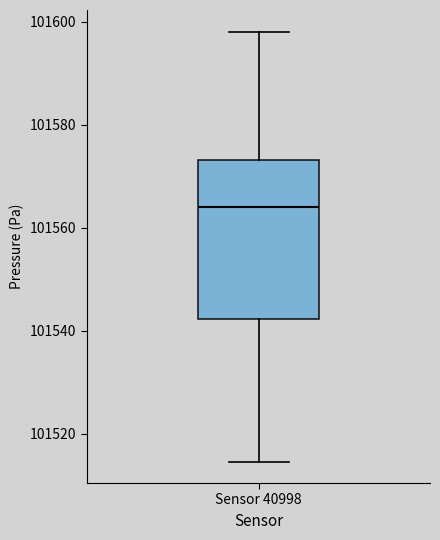

Where is the lower edge of the box for Sensor 40998 on the y-axis? The values are not printed on the chart, so give them approximately, as read against the axis.

101542